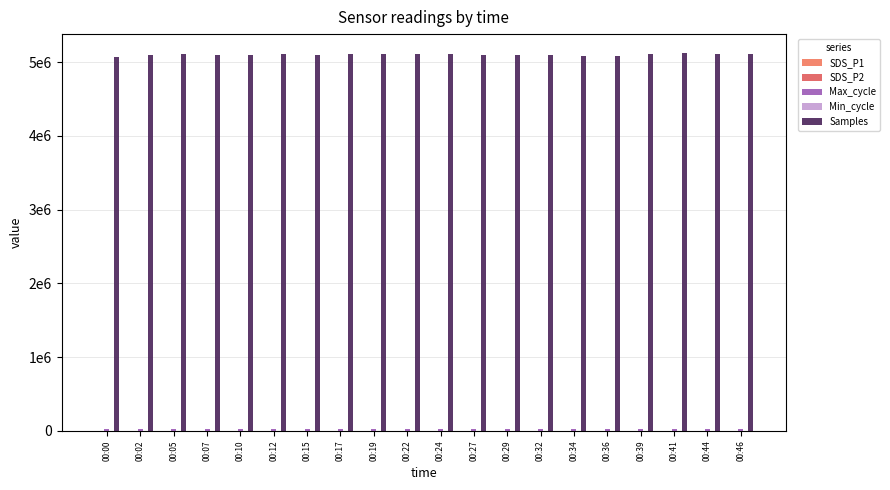

Rank the series at 00:34 from highest to lowest value.

Samples, Max_cycle, SDS_P1, Min_cycle, SDS_P2